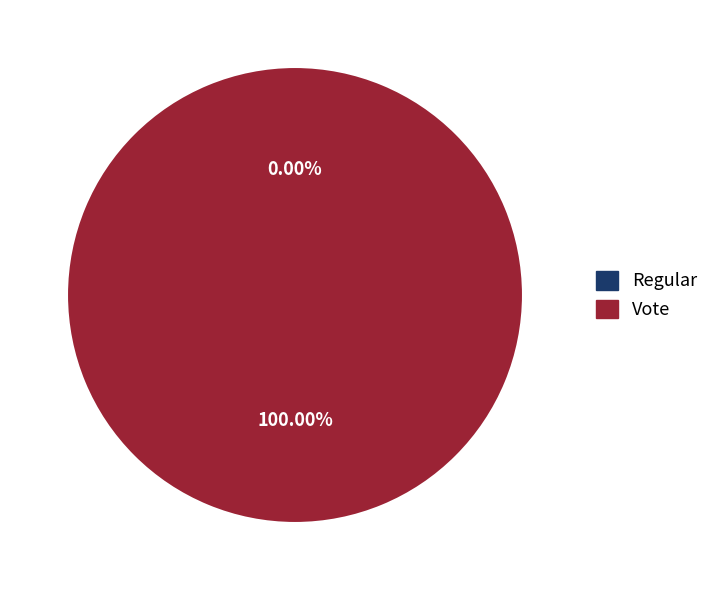

Combined, do Vote and Regular account for over 50%?

Yes